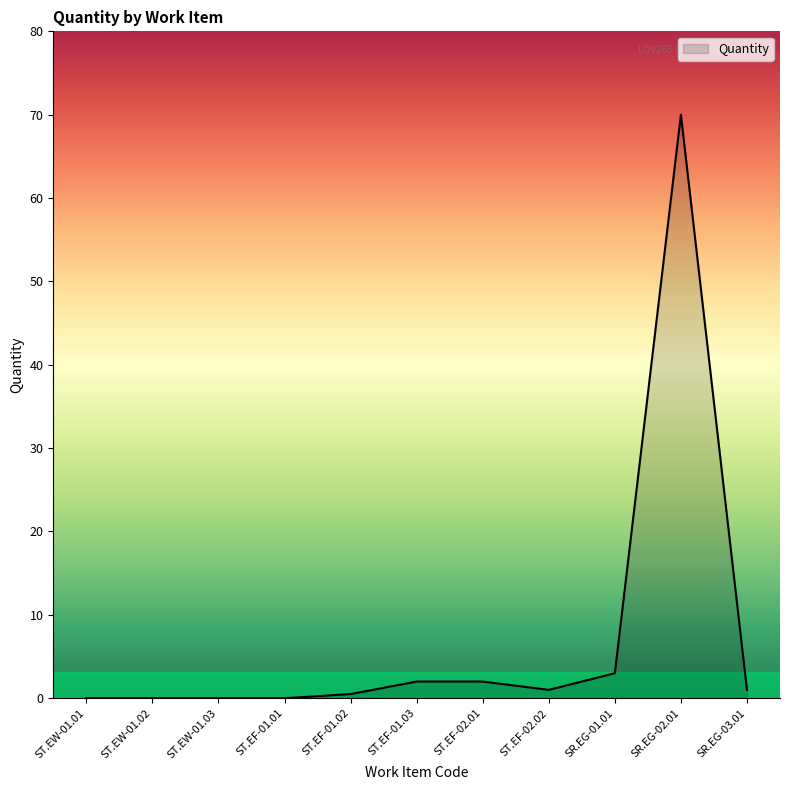

What is the change in value from ST.EF-02.01 to SR.EG-02.01?

+68.0